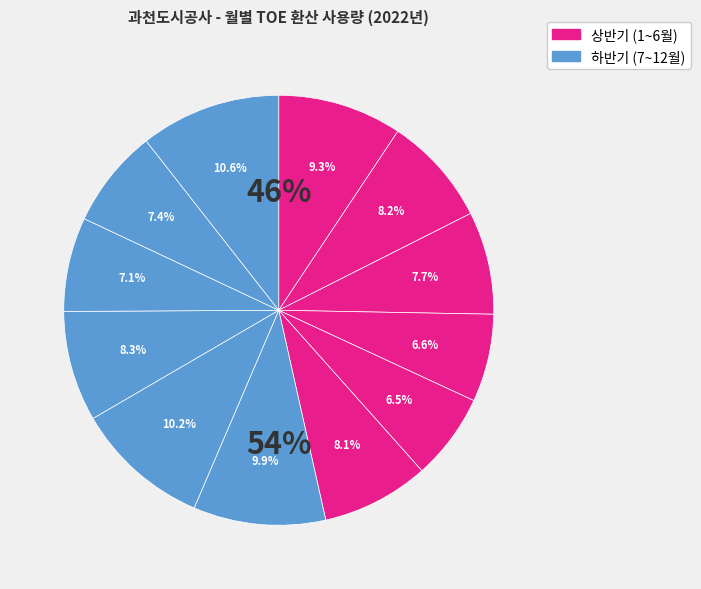

Count the number of slices in the pie.

12